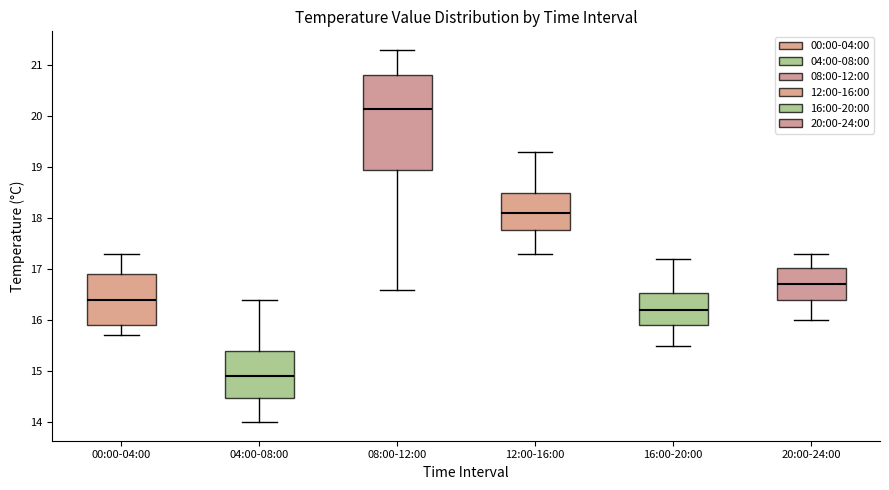

Which box's median line is the highest?

08:00-12:00